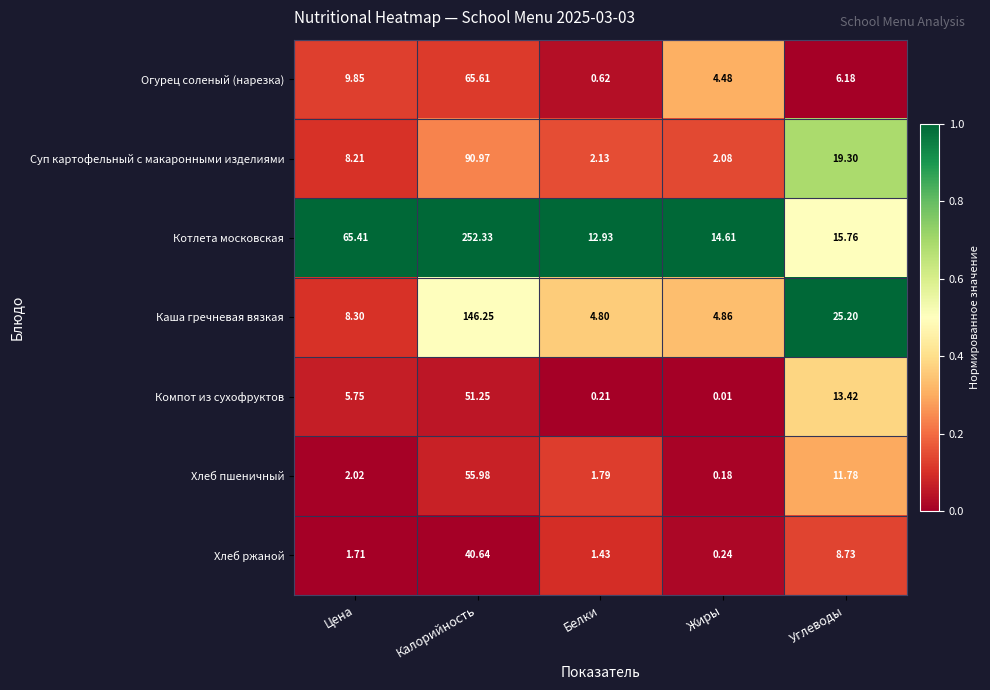

How many data points in Котлета московская are less than 15?

2